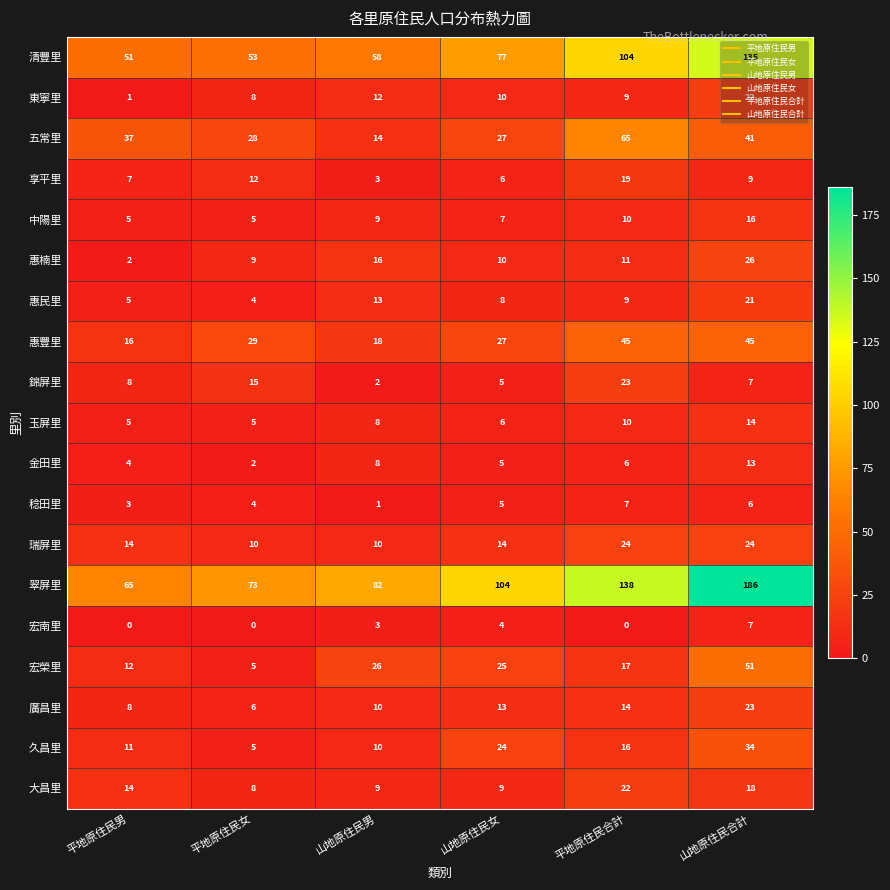

Is it true that 金田里 equals 13 at 山地原住民合計?

True